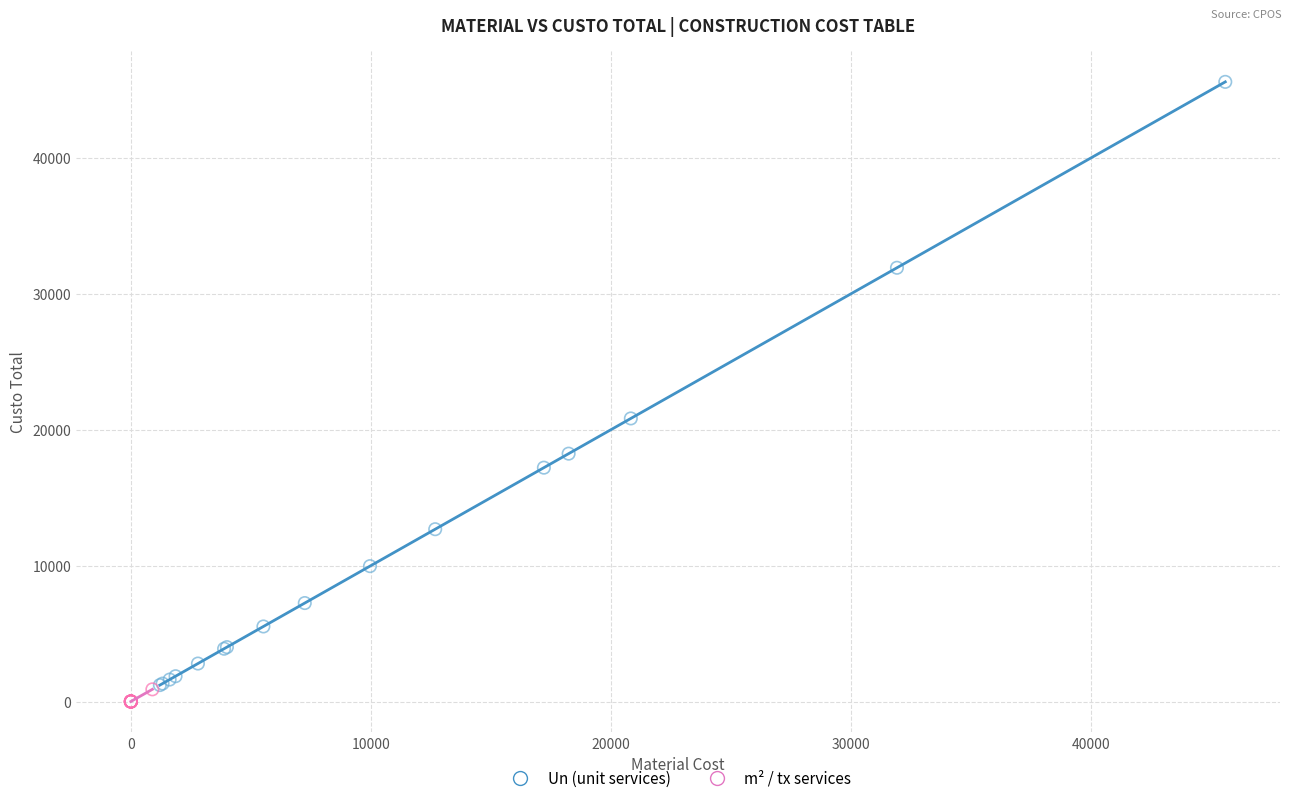

Which series reaches the maximum Y coordinate?

Un (unit services)